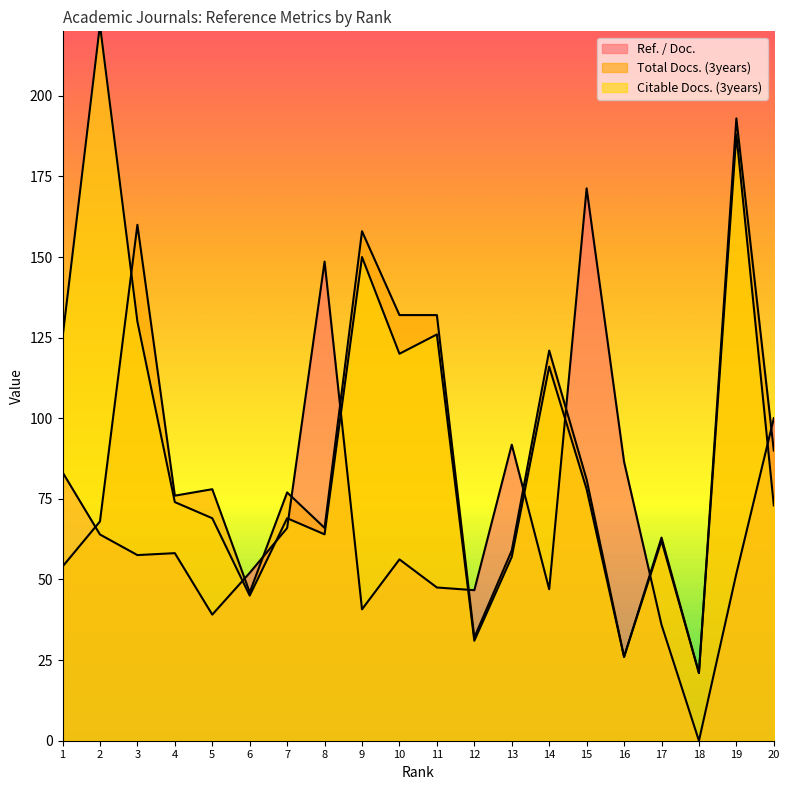

What is the sum of the Total Docs. (3years) values at 7 and 11?

209.0